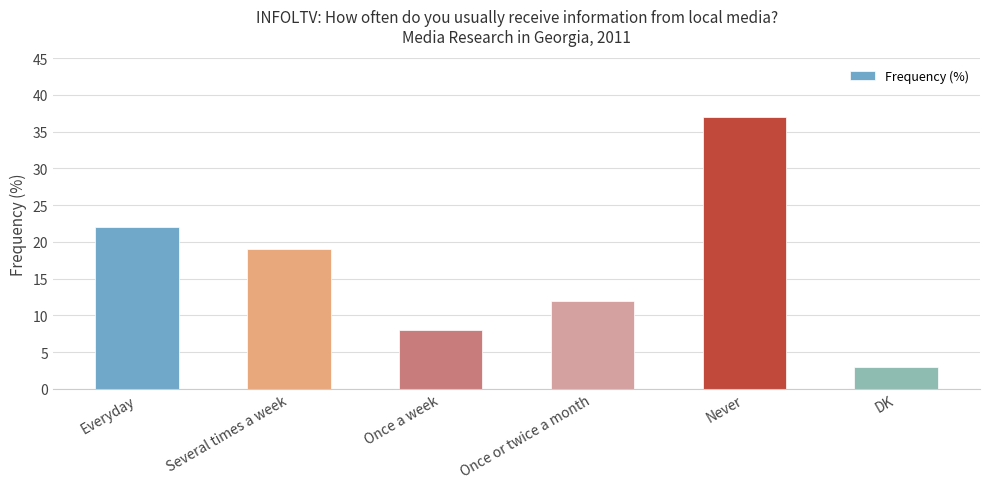

List the labels in order of value, smallest first.

DK, Once a week, Once or twice a month, Several times a week, Everyday, Never